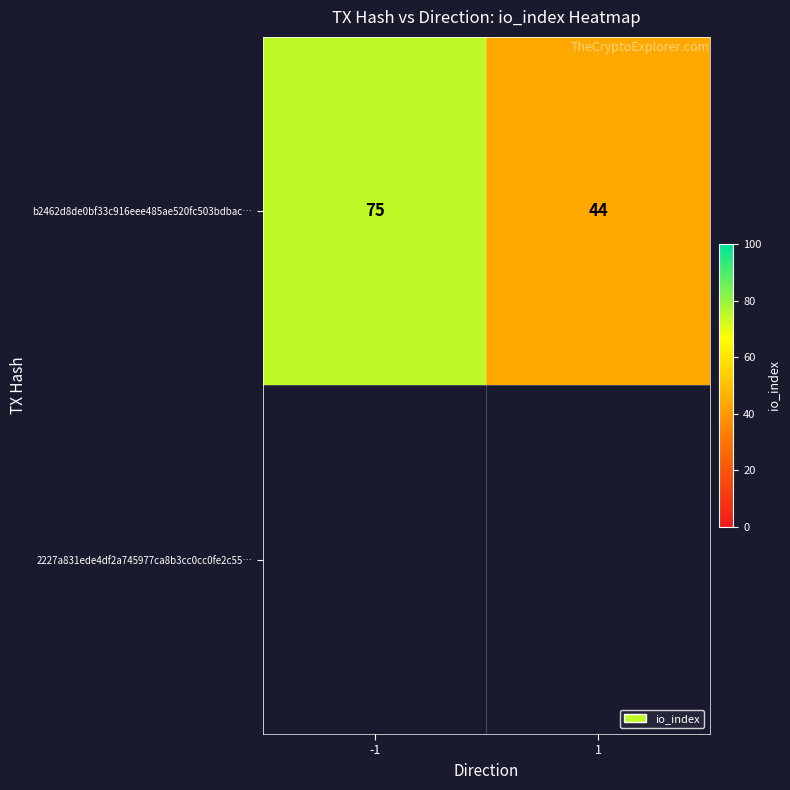

What is the approximate value at 1, to the nearest 5?

45